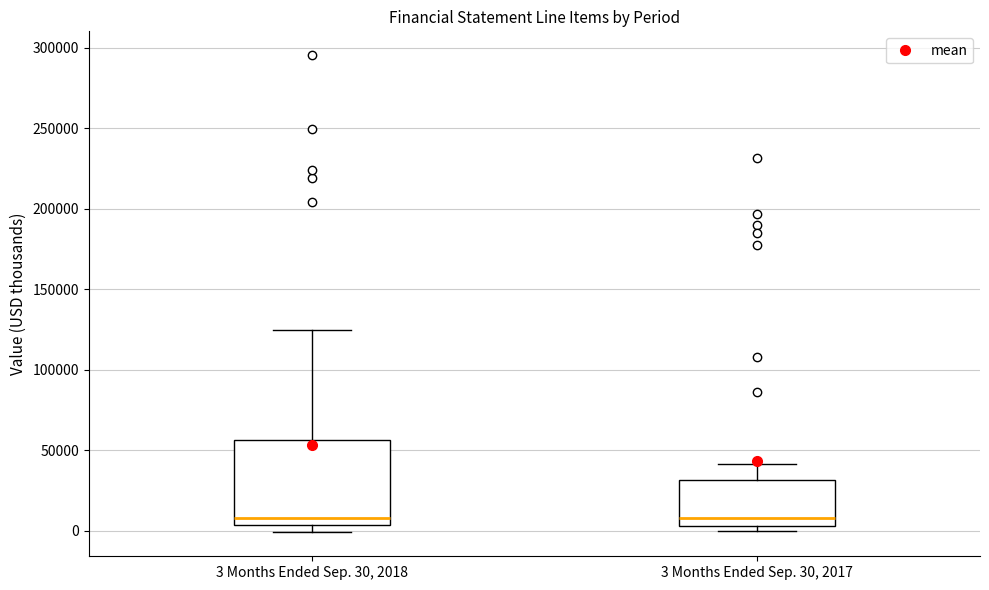

Which box is the tallest, from its lower edge to its upper edge?

3 Months Ended Sep. 30, 2018